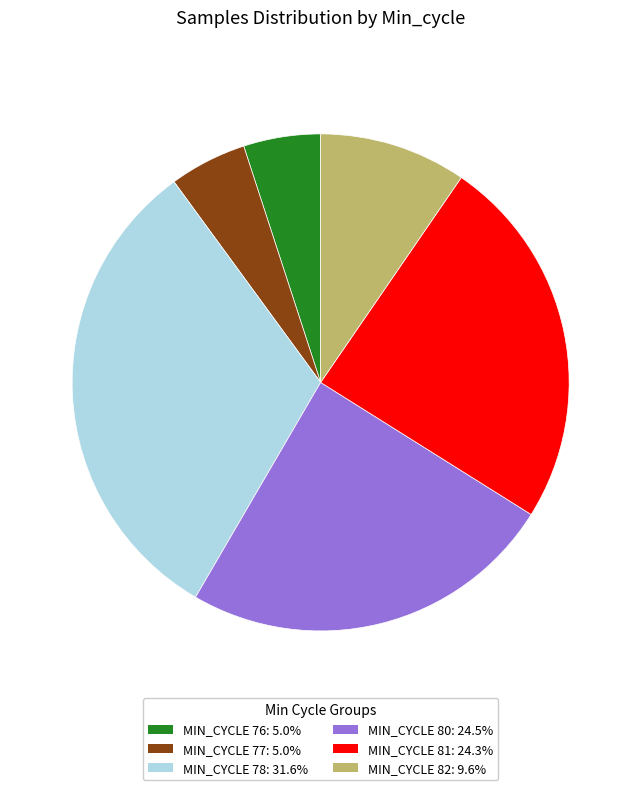

Count the number of slices in the pie.

6